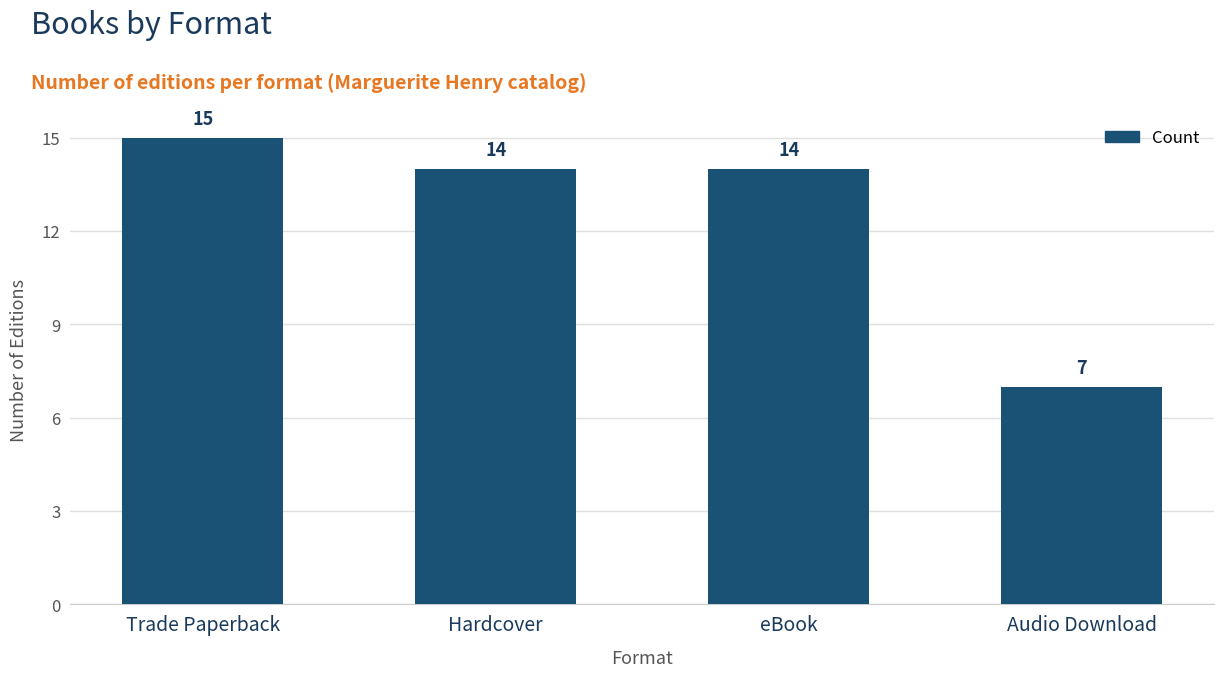

Approximately how many times larger is the value at Trade Paperback compared to eBook?

1.1